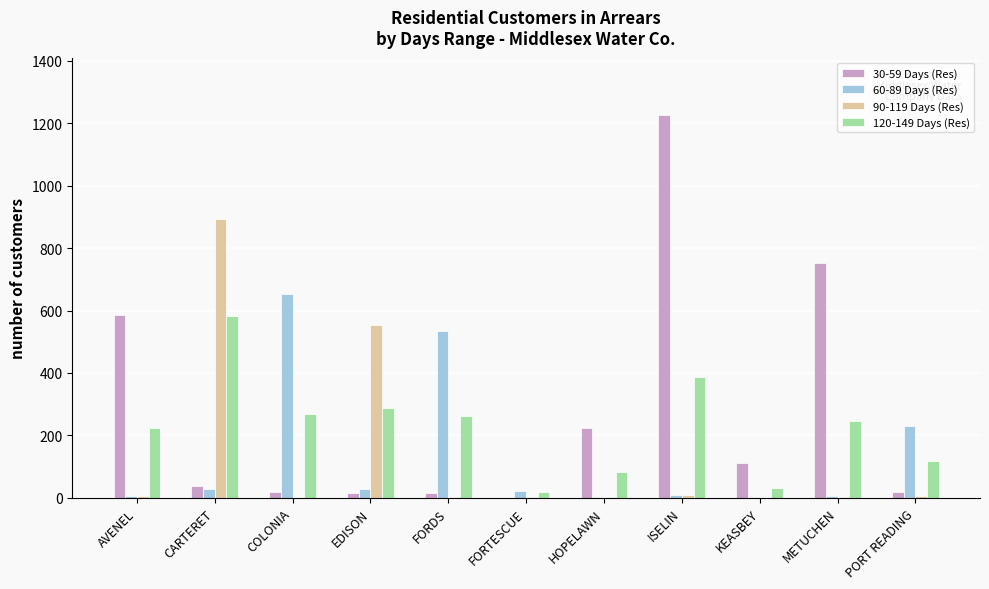

True or false: 90-119 Days (Res) has a value of 1467 at CARTERET.

False